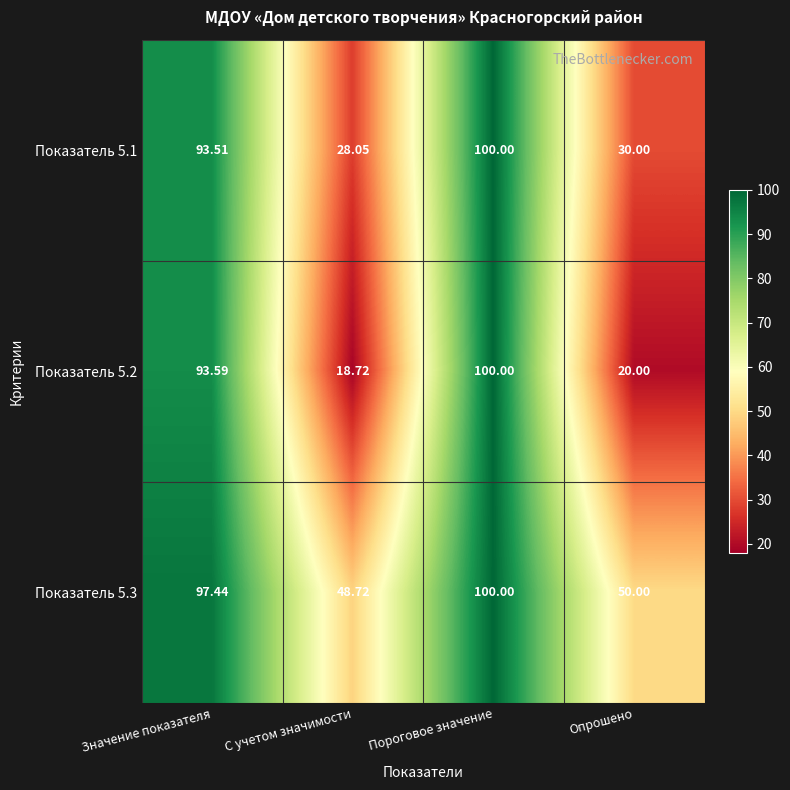

Which series has the largest range (max minus min)?

Показатель 5.2